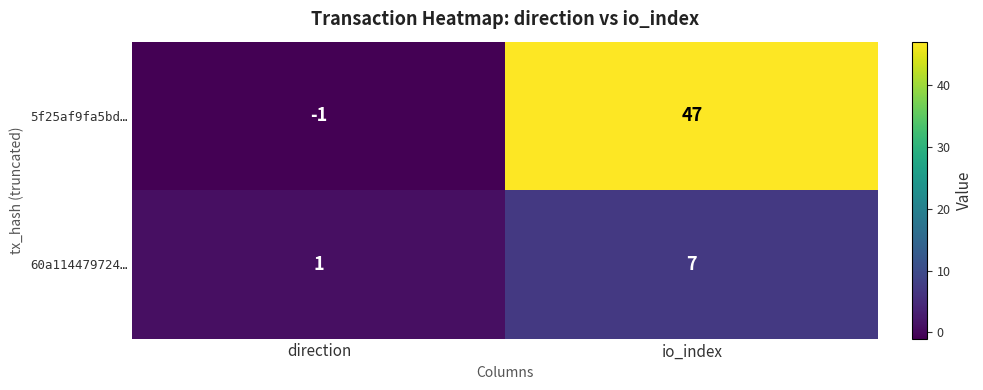

Between direction and io_index, which series saw the biggest shift?

5f25af9fa5bd…